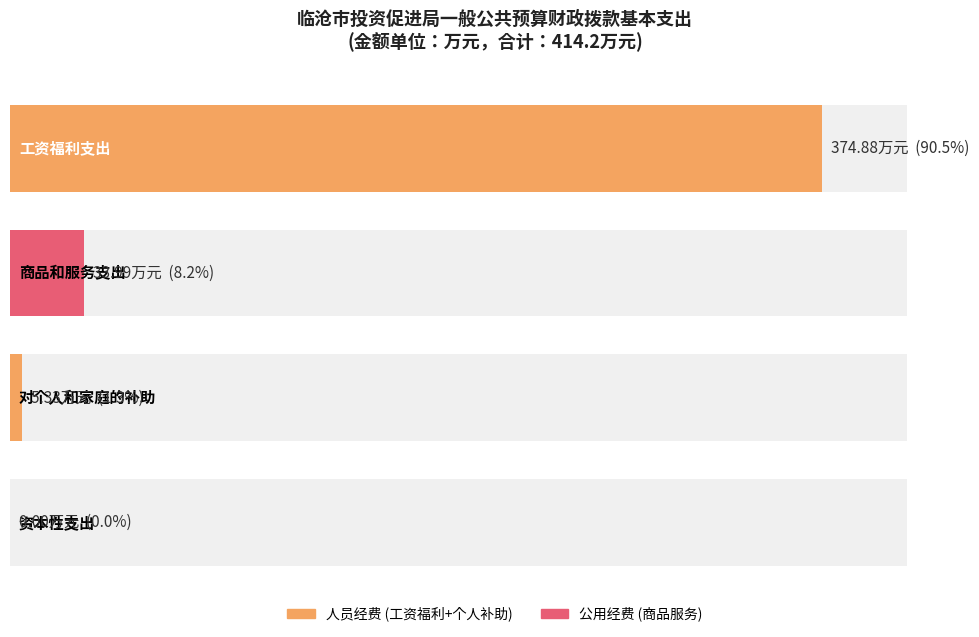

How many data points are above 33?

2